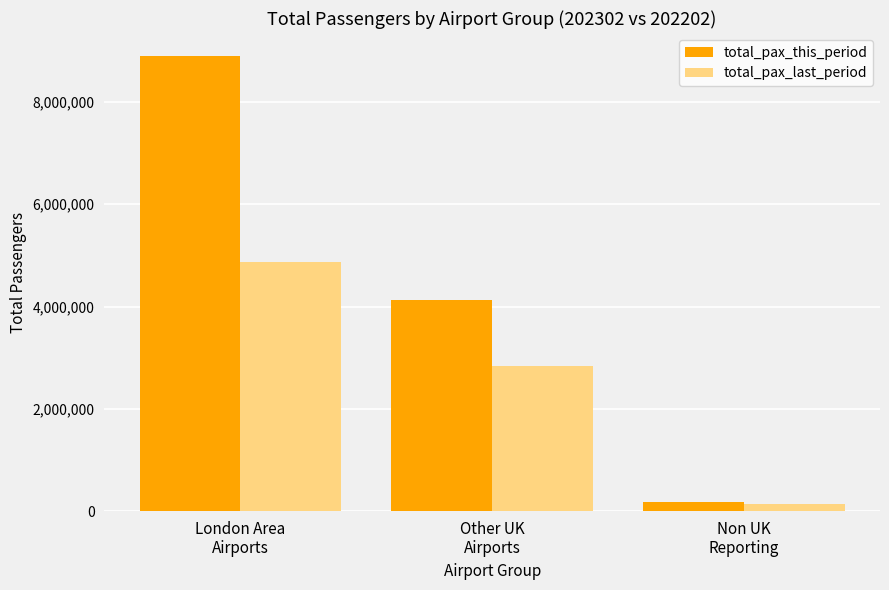

How many bars are there in each group?

2